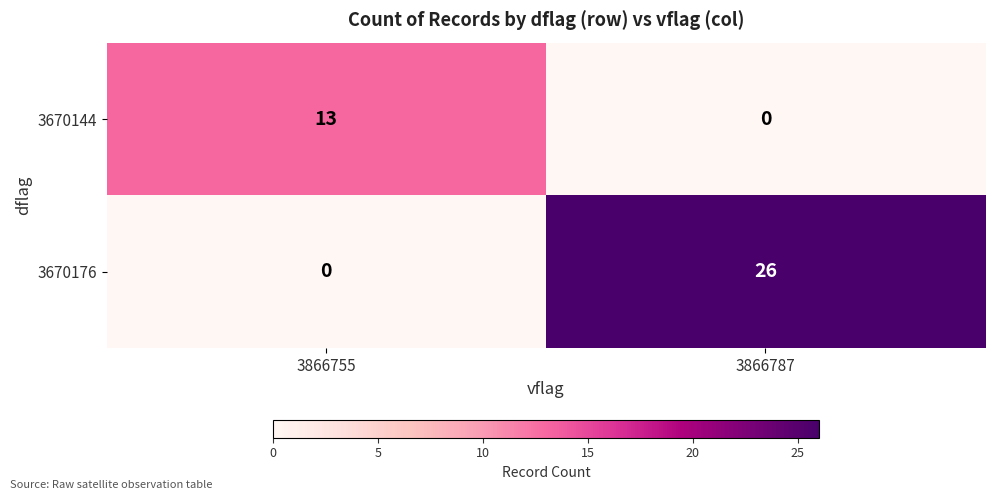

Reading right to left, extract all data points from this chart.

3670144: 0	13
3670176: 26	0